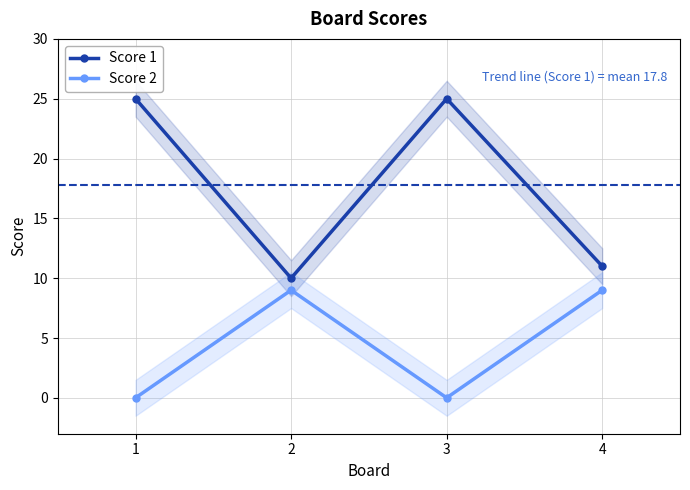

True or false: Score 2 and Score 1 intersect in this chart.

False